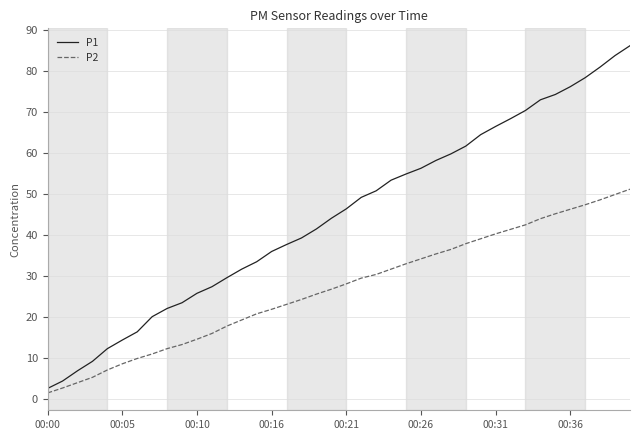

What is the difference between the second highest and second lowest values in the P1 series?

79.4